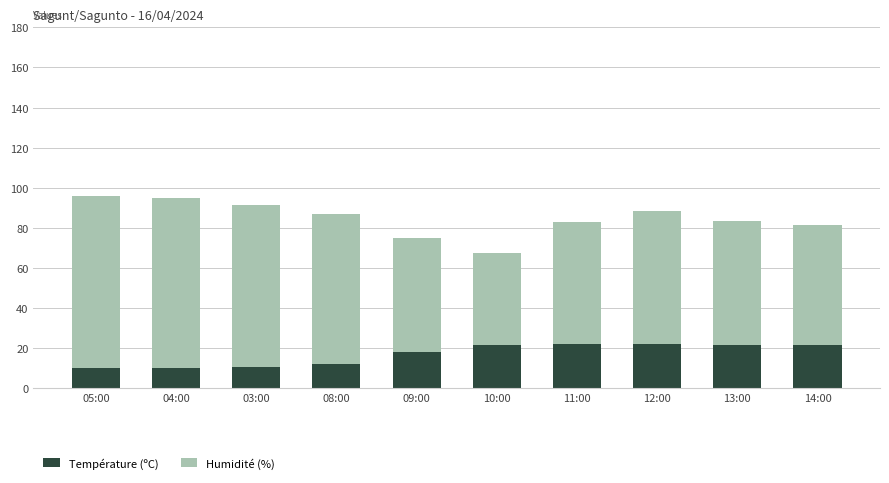

Is it true that Température (ºC) equals 21.5 at 14:00?

True